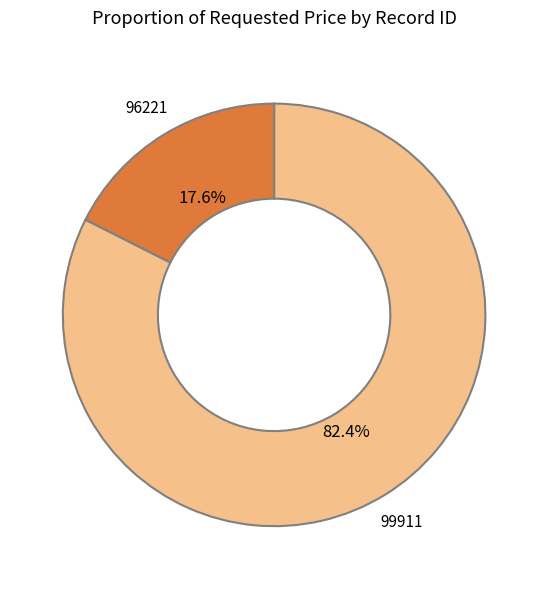

To the nearest percent, what is the combined percentage of 96221 and 99911?

100%